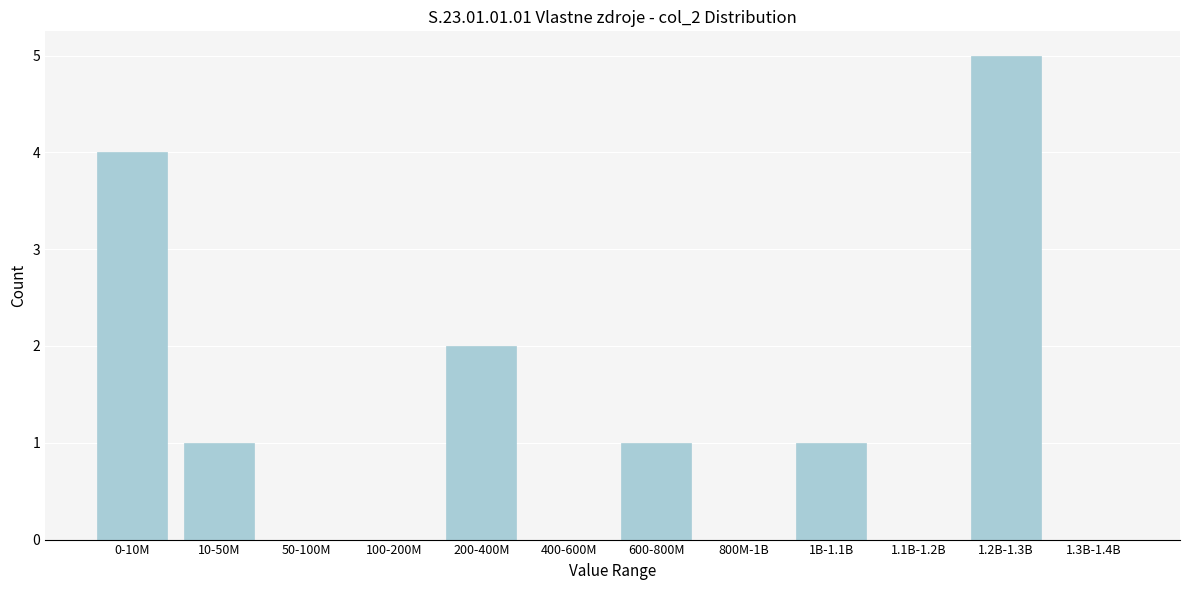

Reading left to right, what are all the values shown in this chart?

0-10M=4	10-50M=1	50-100M=0	100-200M=0	200-400M=2	400-600M=0	600-800M=1	800M-1B=0	1B-1.1B=1	1.1B-1.2B=0	1.2B-1.3B=5	1.3B-1.4B=0